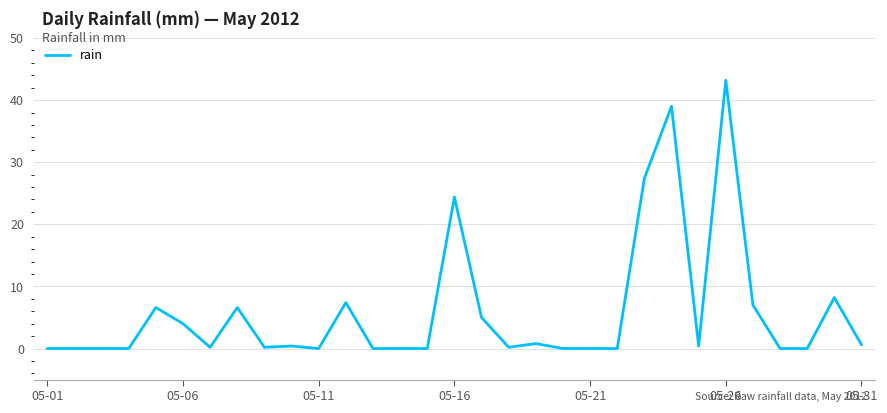

What is the greatest value displayed?

43.2